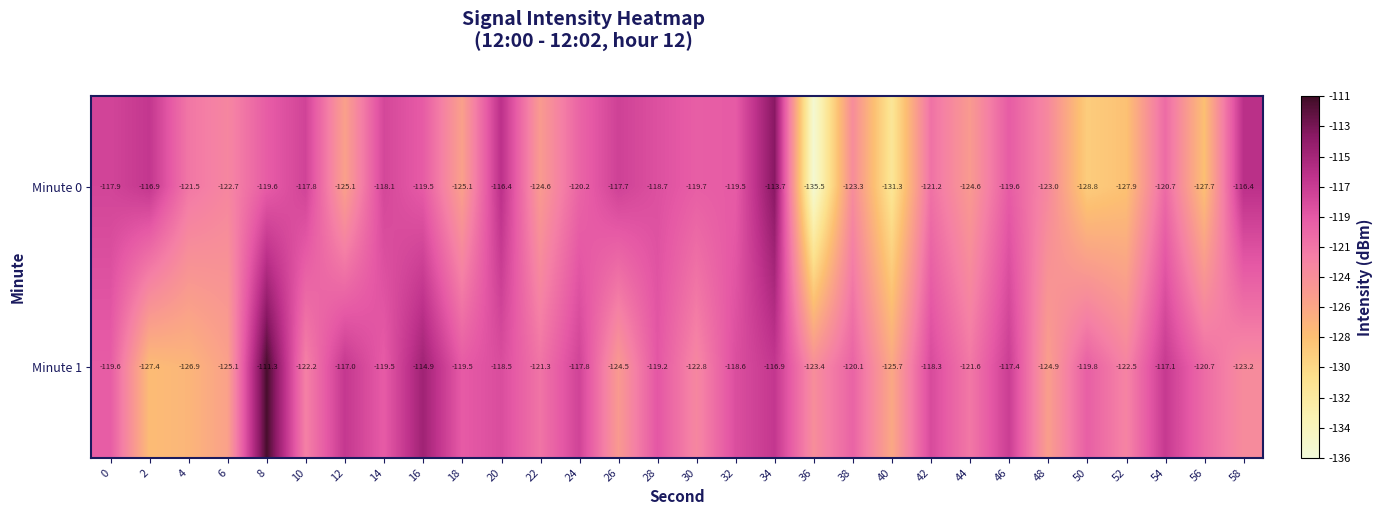

What is the spread (max minus min) of values at 26?

6.8